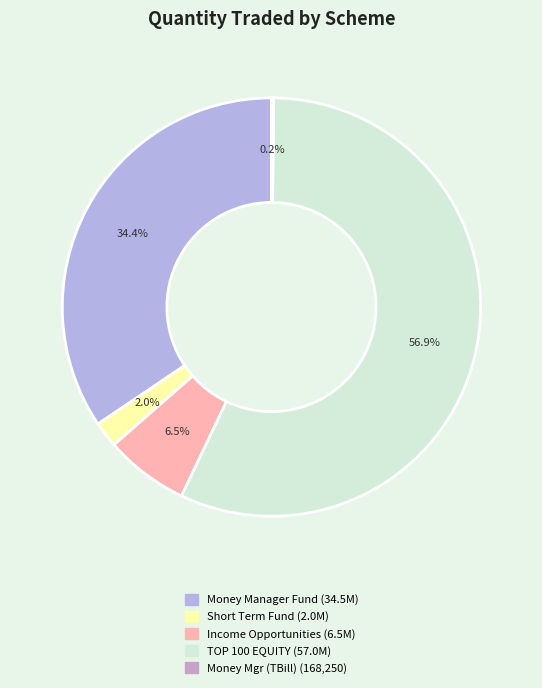

Is there a majority slice in this chart?

Yes